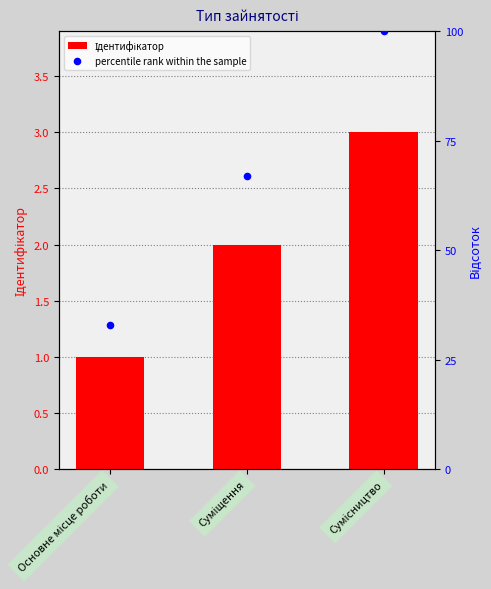

What are all the series names shown in the legend?

Ідентифікатор, percentile rank within the sample